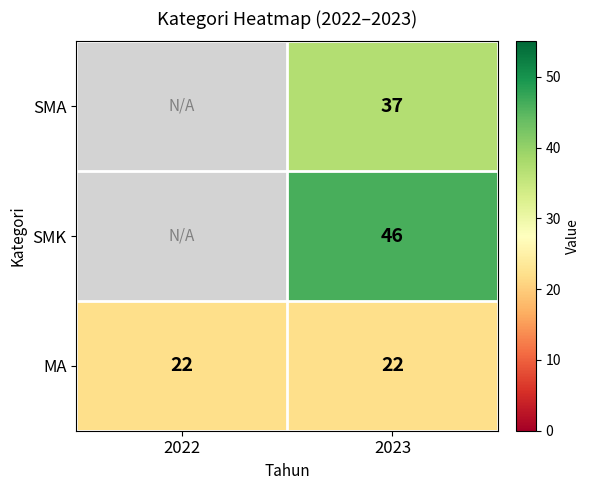

At 2023, list the series in order from smallest to largest.

MA, SMA, SMK